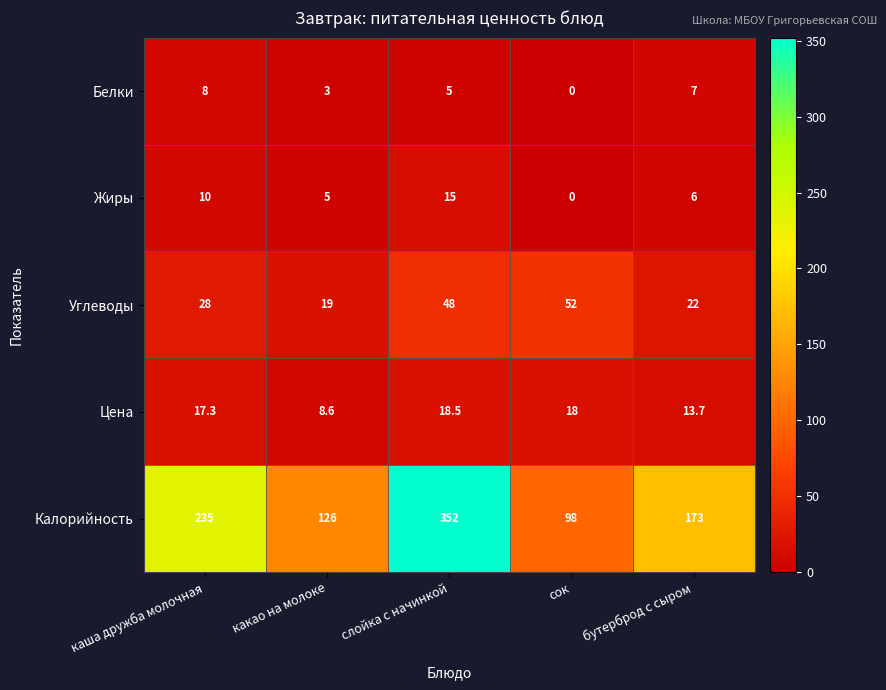

At how many categories does at least one series exceed 289?

1